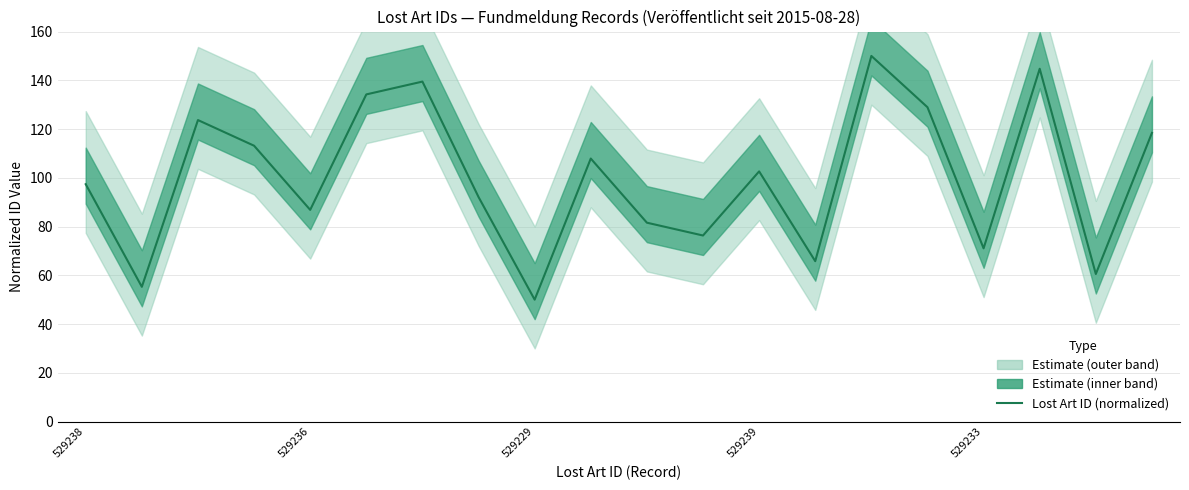

At which label is the value closest to 100?

529239